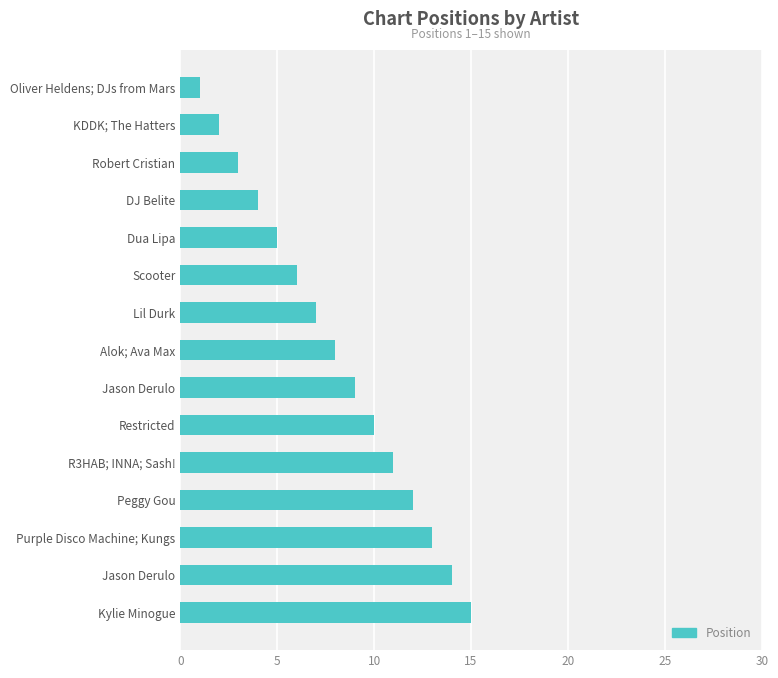

How many data points does each series have?

15